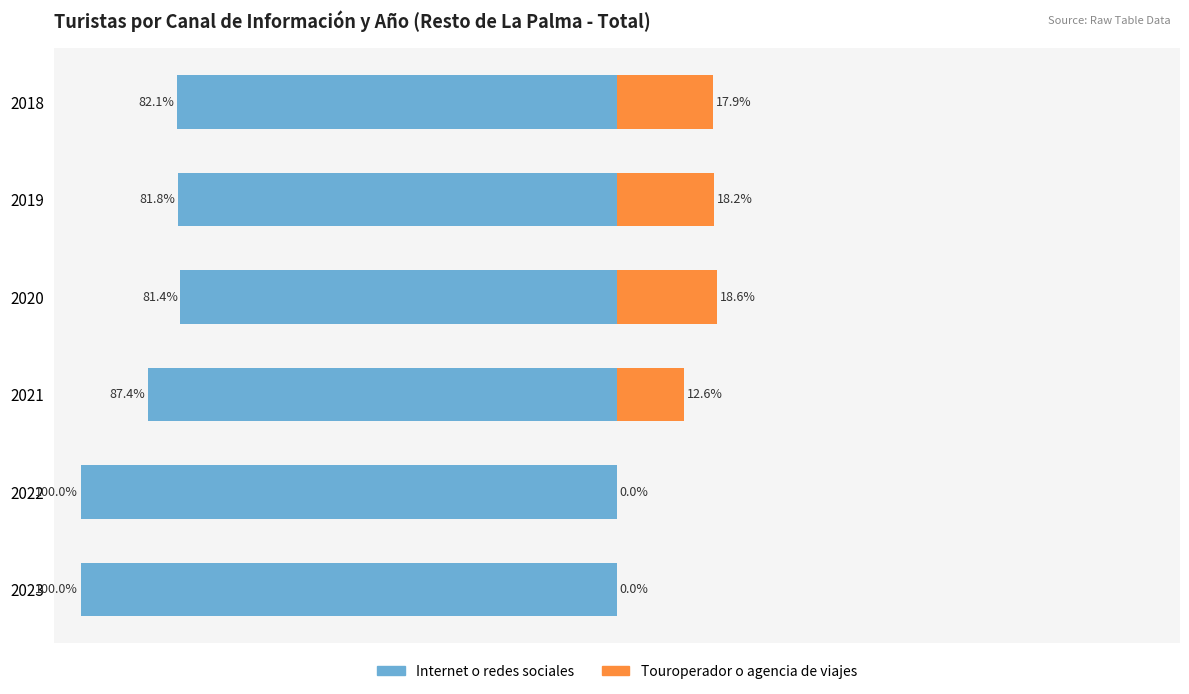

What is the sum of all Touroperador o agencia de viajes values?

67.3